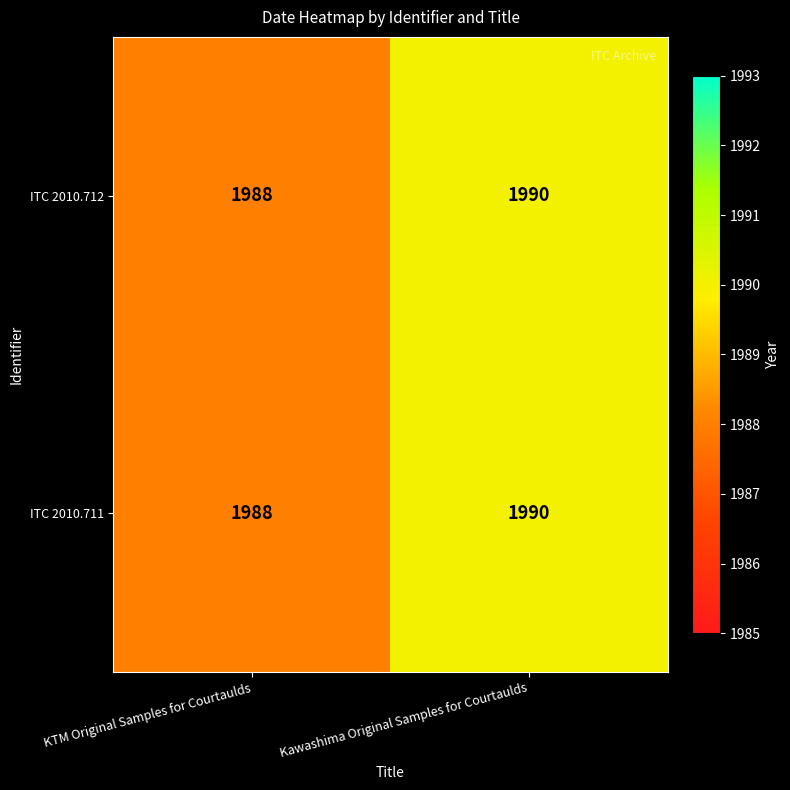

At which category does the chart reach its peak across all series?

Kawashima Original Samples for Courtaulds